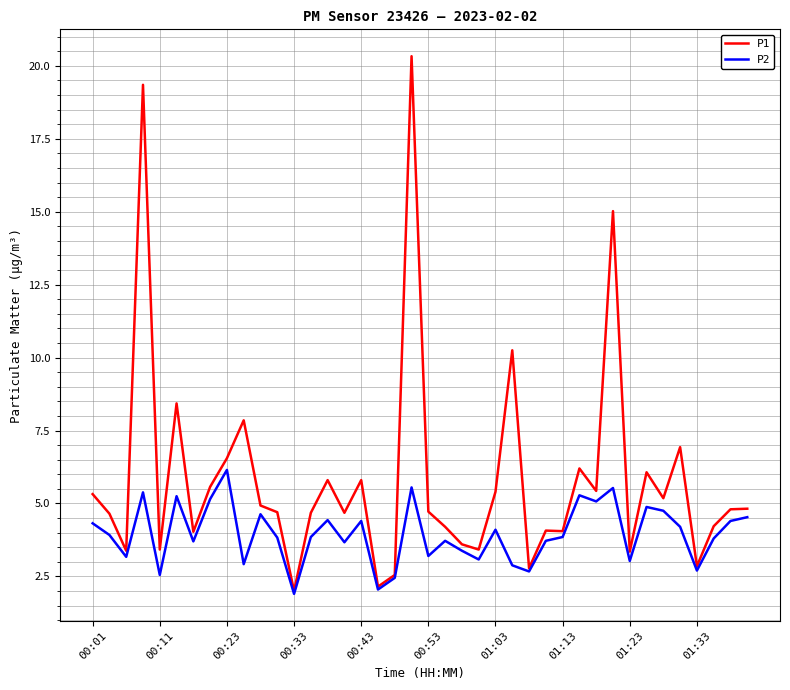

True or false: P2 has more than 2 interior local peaks.

True